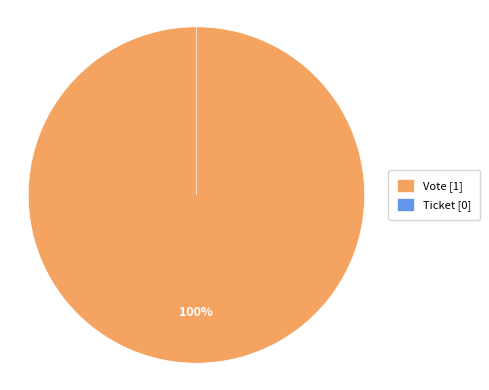

Is Vote the majority of the pie?

Yes